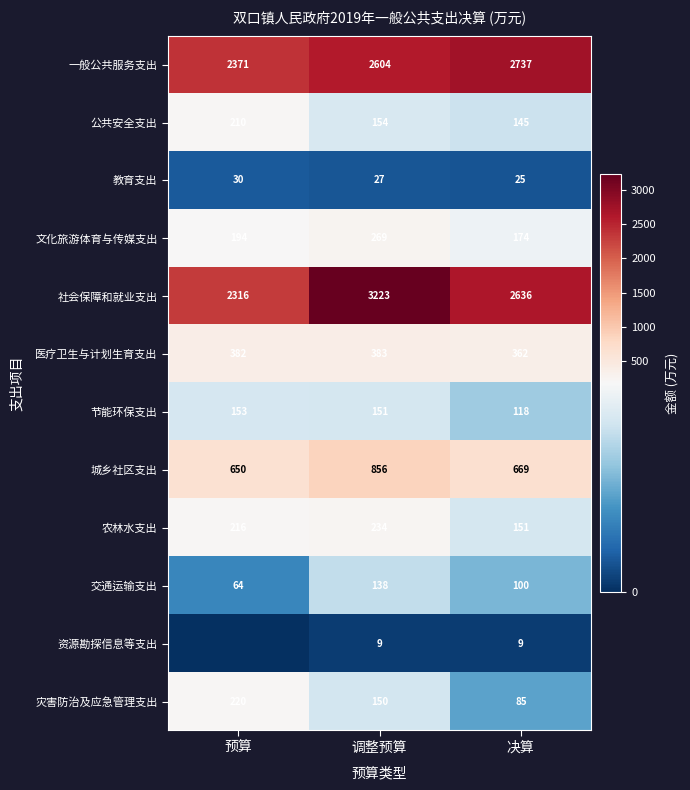

List the labels in order of 医疗卫生与计划生育支出 value, largest first.

调整预算, 预算, 决算